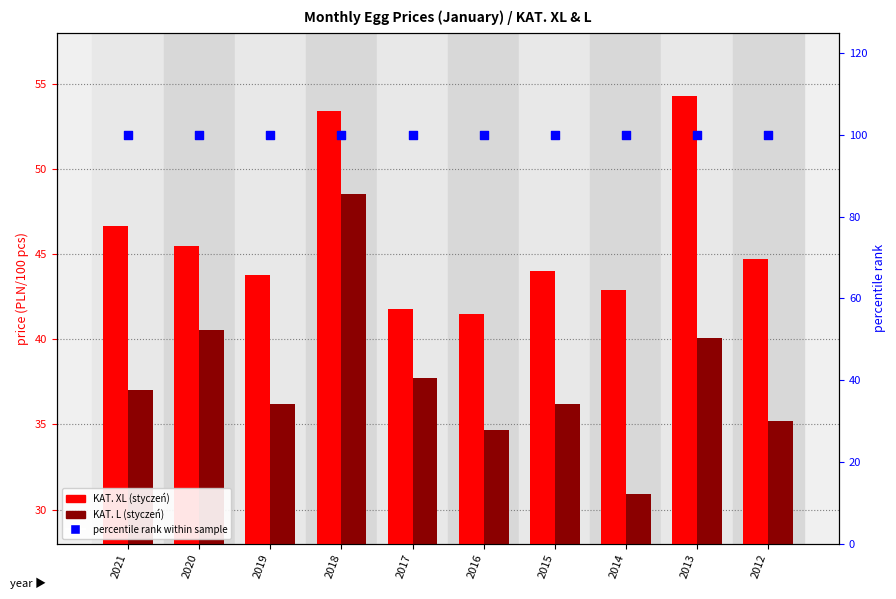

At which category is the sum across all series the highest?

2018